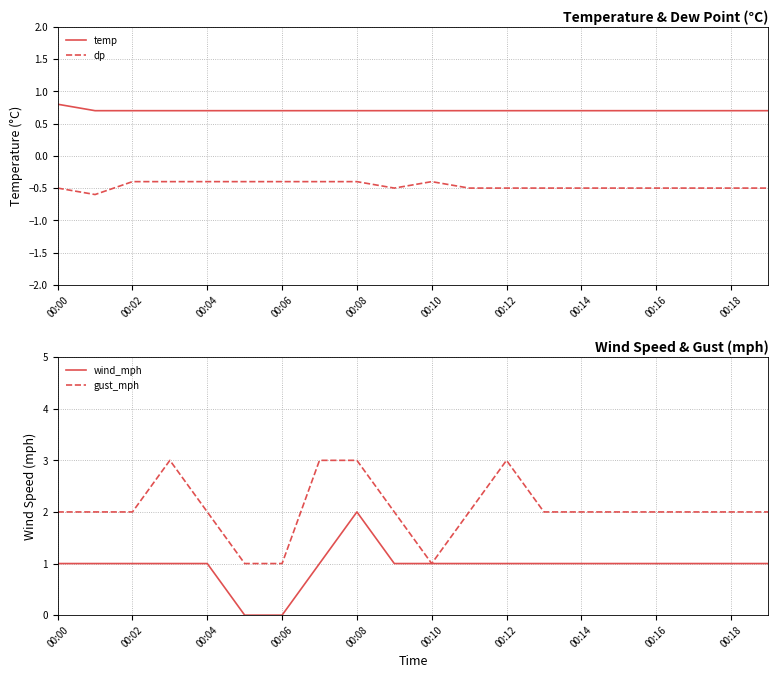

Is it true that temp equals 0.7 at 00:18?

True